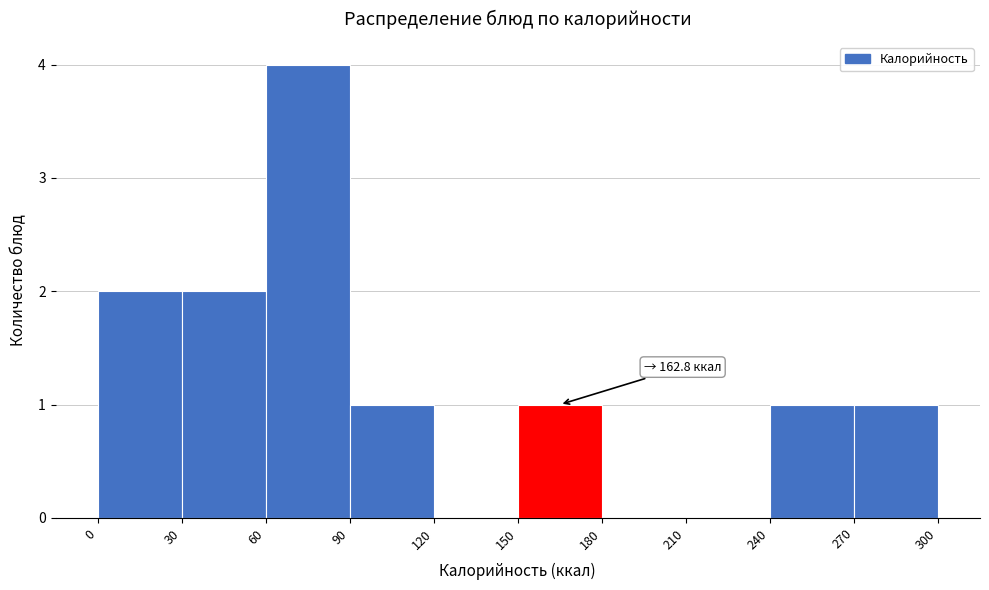

Over which range of the x-axis is the bar tallest?

60 to 90